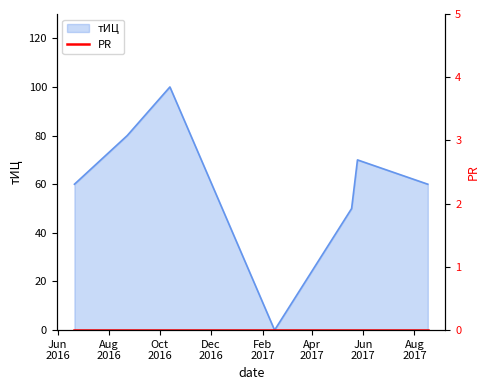

How many data points are less than 60?

2